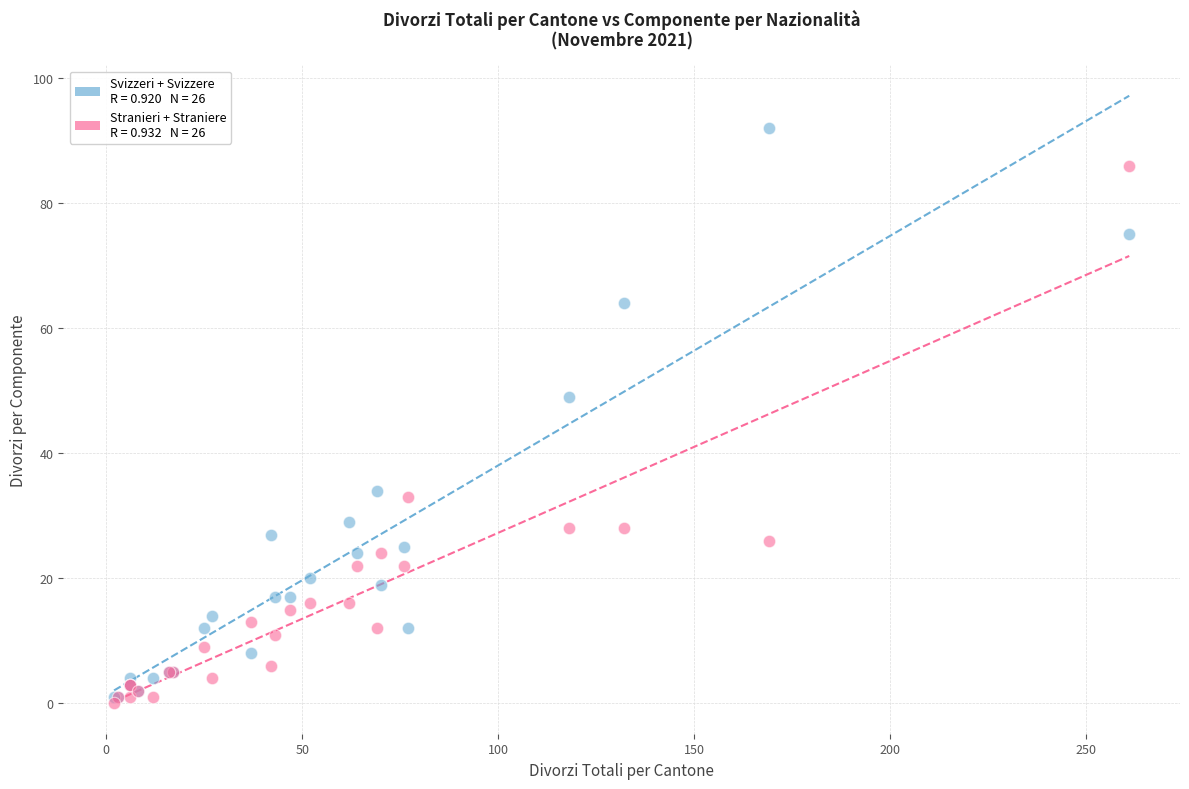

Across all series, what Y value is closest to 46?

49